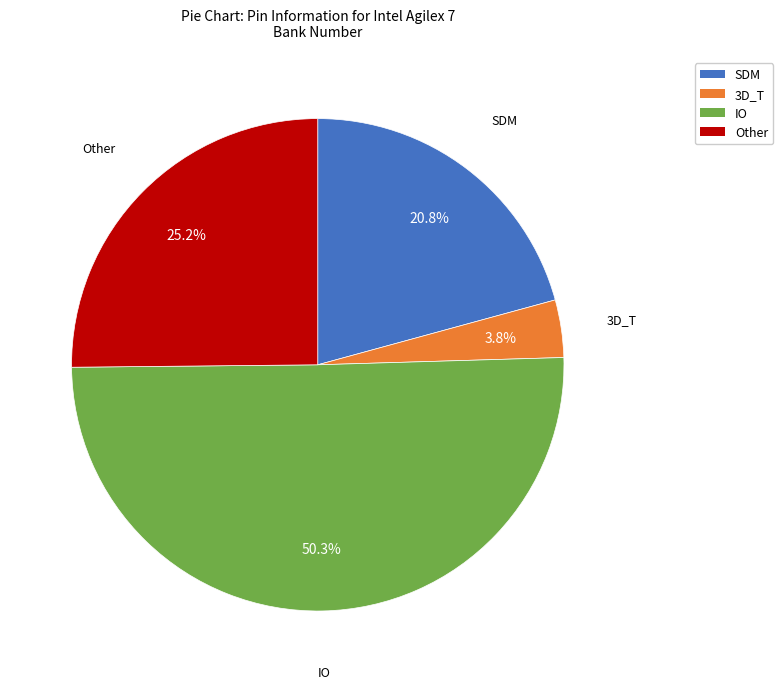

To the nearest percent, what portion does Other represent?

25%